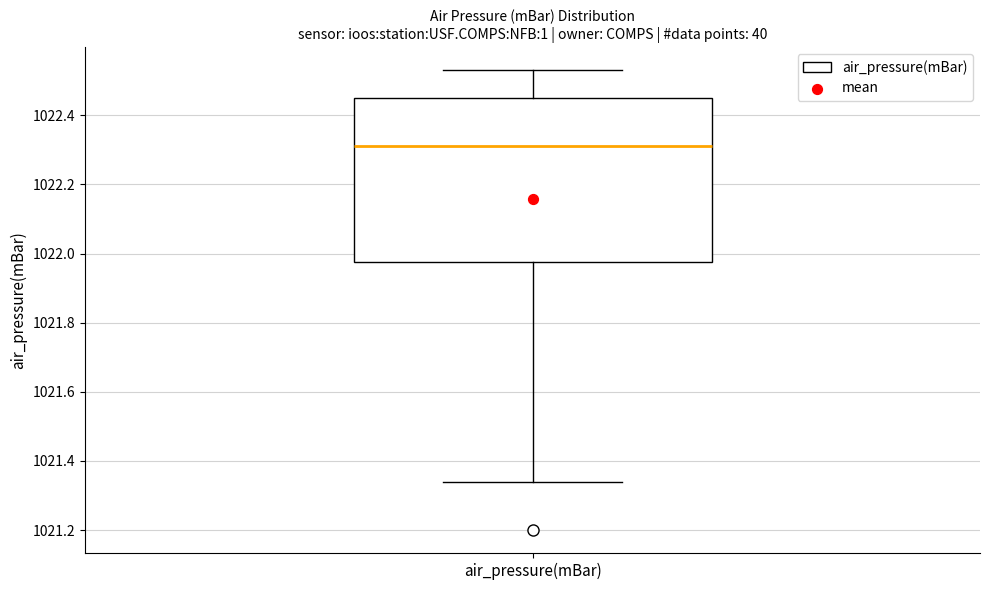

Read this box plot against the y-axis: the position of the median line, the range covered by the box, and the ends of both whiskers. The values are not printed on the chart, so give them approximately, as read against the axis.

median 1022.32, box 1021.98 to 1022.46, whiskers 1021.34 to 1022.54